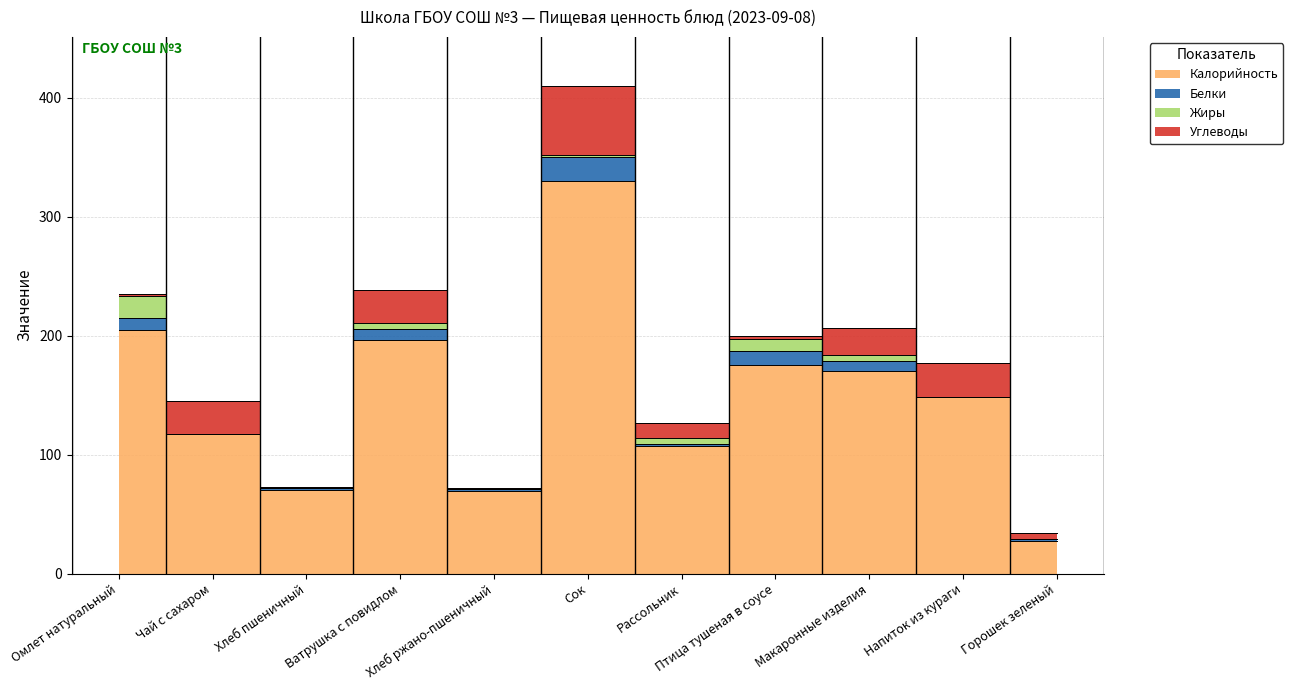

Reading right to left, transcribe all the data shown in this chart.

Калорийность: Горошек зеленый=27.2	Напиток из кураги=148.0	Макаронные изделия=170.0	Птица тушеная в соусе=175.0	Рассольник=107.2	Сок=330.0	Хлеб ржано-пшеничный=69.0	Ватрушка с повидлом=196.4	Хлеб пшеничный=70.0	Чай с сахаром=117.0	Омлет натуральный=205.0
Белки: Горошек зеленый=2.0	Напиток из кураги=0.0	Макаронные изделия=9.0	Птица тушеная в соусе=12.0	Рассольник=2.0	Сок=20.0	Хлеб ржано-пшеничный=2.0	Ватрушка с повидлом=9.0	Хлеб пшеничный=2.0	Чай с сахаром=0.0	Омлет натуральный=10.0
Жиры: Горошек зеленый=0.0	Напиток из кураги=0.0	Макаронные изделия=5.0	Птица тушеная в соусе=10.0	Рассольник=5.0	Сок=2.0	Хлеб ржано-пшеничный=0.0	Ватрушка с повидлом=5.0	Хлеб пшеничный=0.0	Чай с сахаром=0.0	Омлет натуральный=18.0
Углеводы: Горошек зеленый=5.0	Напиток из кураги=29.0	Макаронные изделия=22.0	Птица тушеная в соусе=3.0	Рассольник=12.0	Сок=58.0	Хлеб ржано-пшеничный=1.0	Ватрушка с повидлом=28.0	Хлеб пшеничный=1.0	Чай с сахаром=28.0	Омлет натуральный=2.0